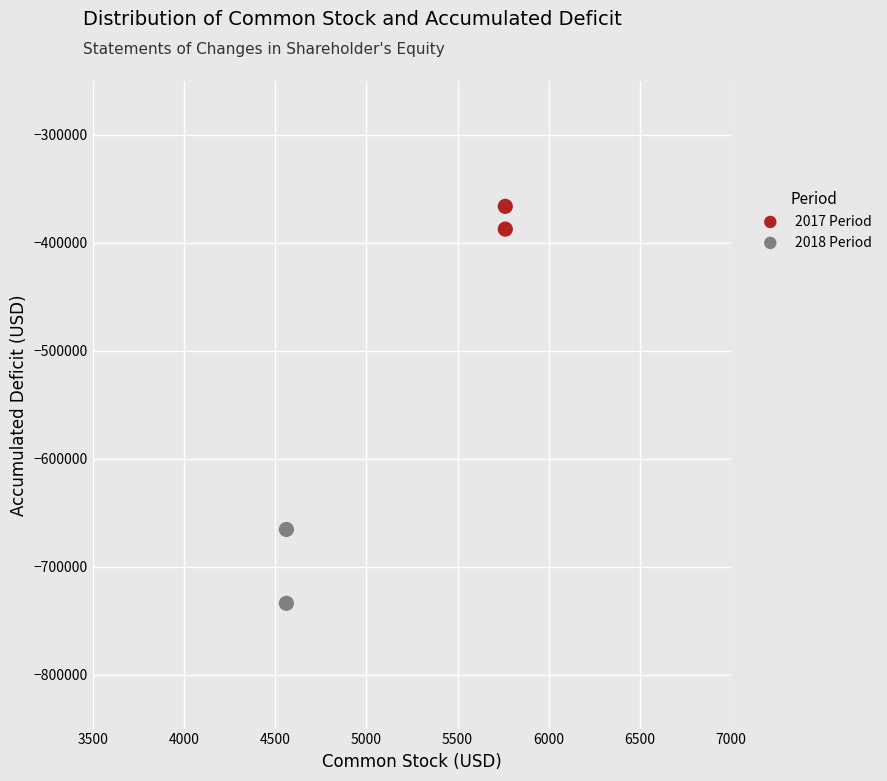

What are all the series names shown in the legend?

2017 Period, 2018 Period